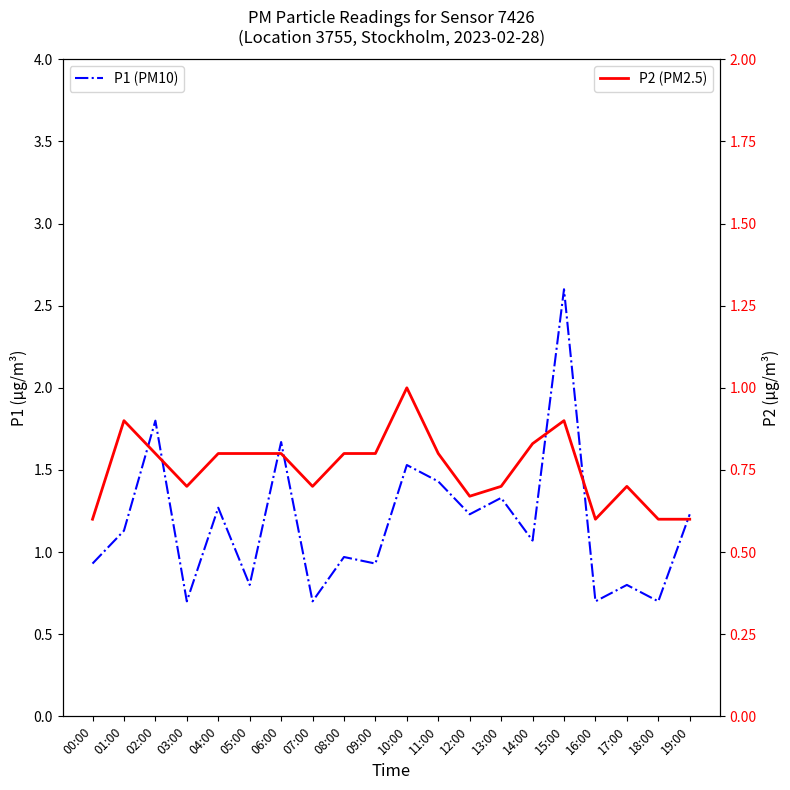

Does the chart display data point markers on the line(s)?

No